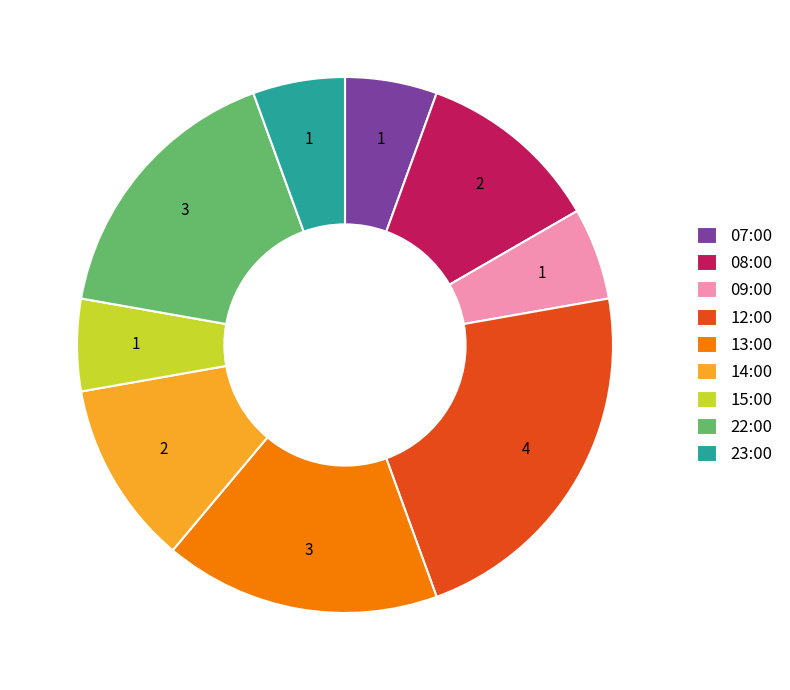

What is the largest slice in the pie chart?

12:00